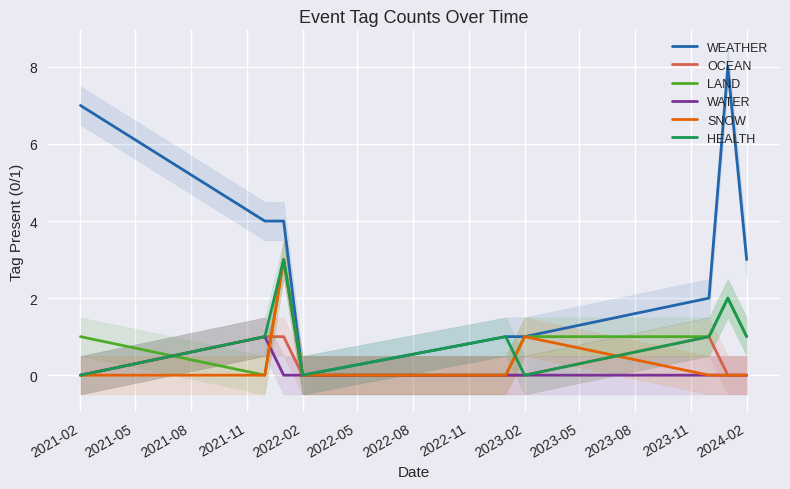

The SNOW series shows 0 at 2024-02. True or false?

True